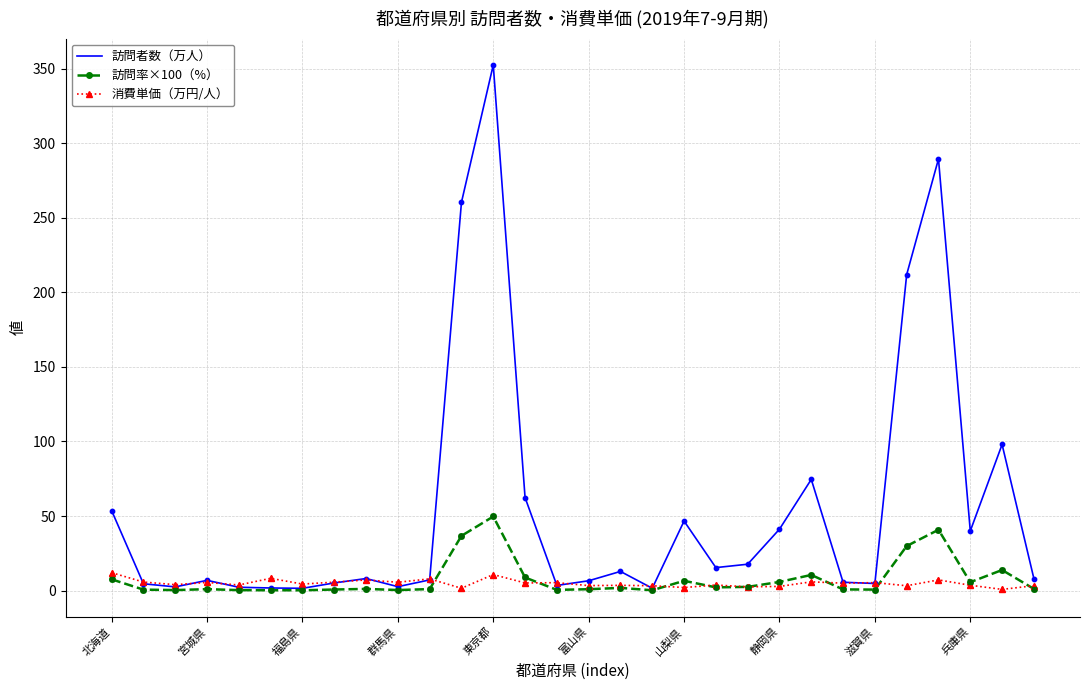

Which series has the largest total across all categories?

訪問者数（万人）